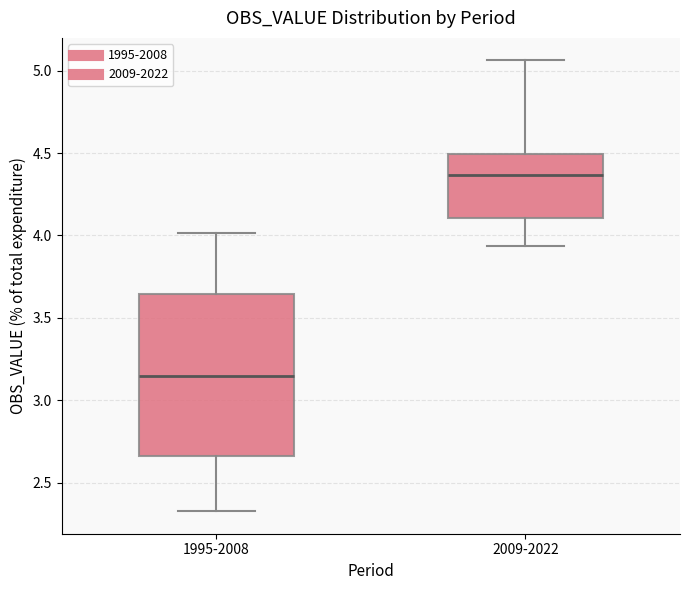

Reading left to right, read every box against the y-axis: the position of its median line, the range the box covers, and the ends of its whiskers. The values are not printed on the chart, so give them approximately, as read against the axis.

1995-2008: median 3.15, box 2.65 to 3.65, whiskers 2.35 to 4.00
2009-2022: median 4.35, box 4.10 to 4.50, whiskers 3.95 to 5.05